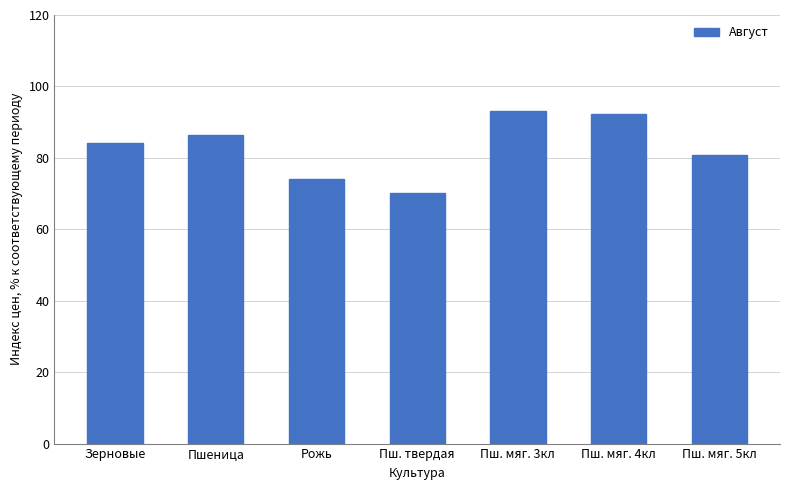

What is the difference between the values at Пш. мяг. 5кл and Пш. твердая?

10.5